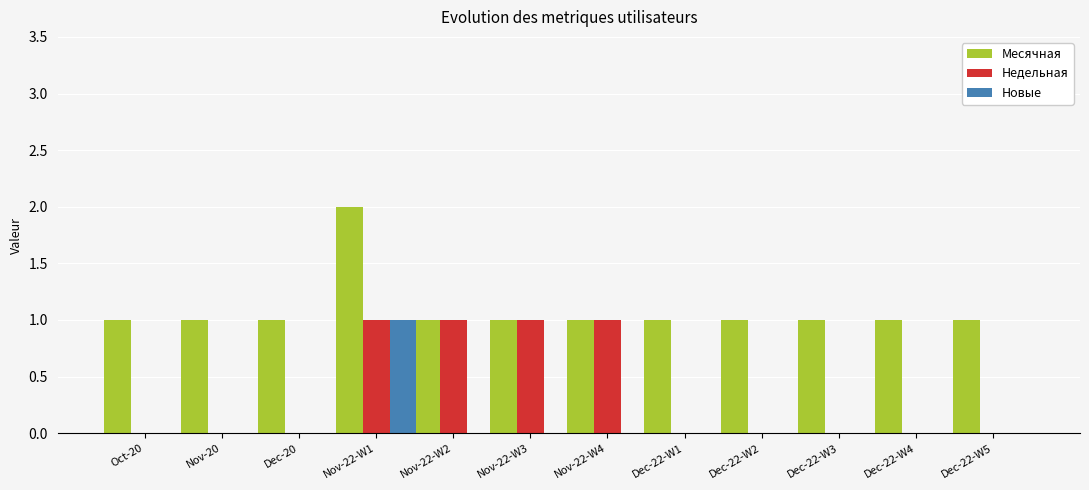

Is it true that Месячная equals 0 at Dec-22-W2?

False